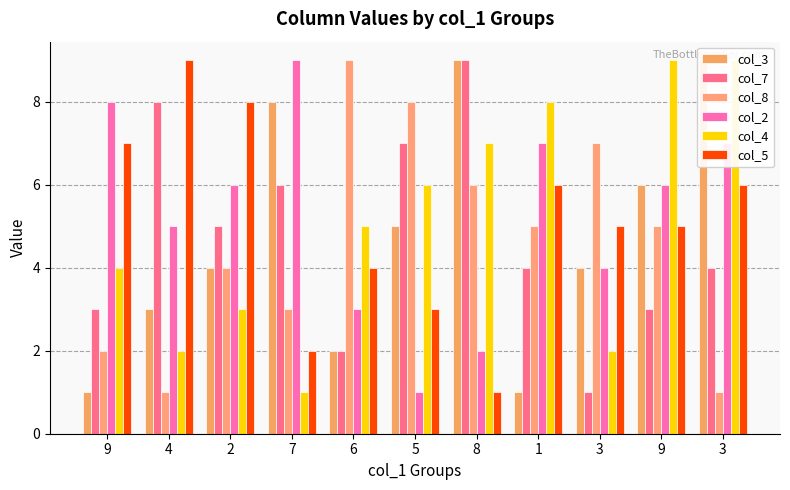

List the labels in order of col_4 value, smallest first.

7, 4, 3, 2, 9, 6, 5, 8, 1, 9, 3